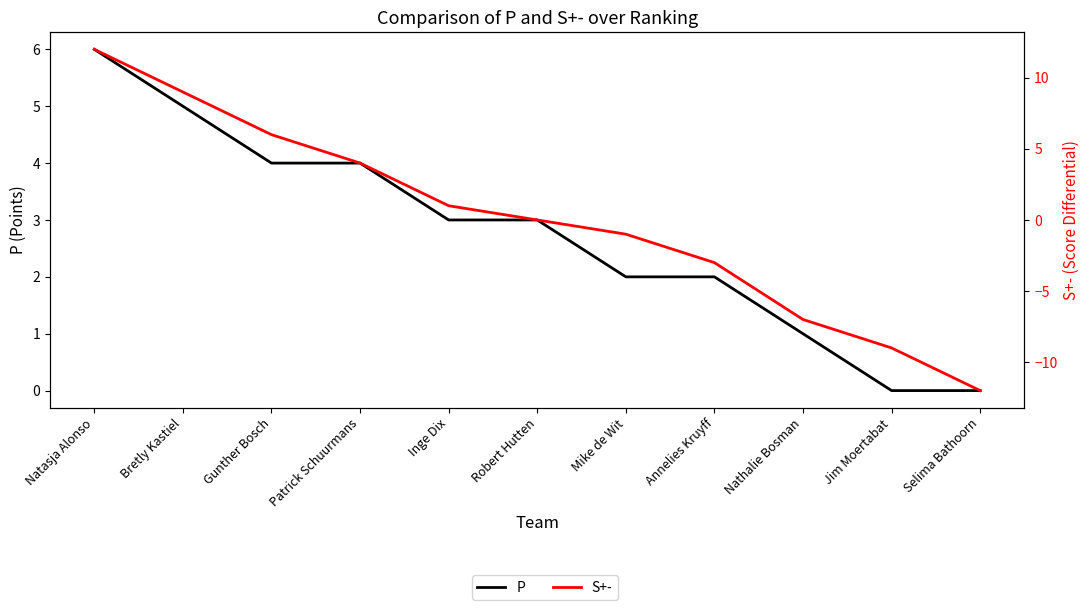

Rank the categories by S+- value from lowest to highest.

Selima Bathoorn, Jim Moertabat, Nathalie Bosman, Annelies Kruyff, Mike de Wit, Robert Hutten, Inge Dix, Patrick Schuurmans, Gunther Bosch, Bretly Kastiel, Natasja Alonso